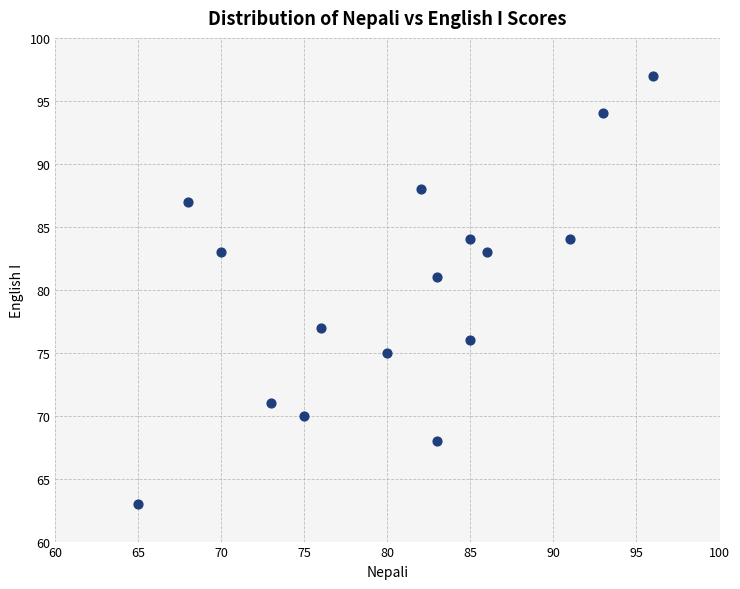

What Y value in the scatter plot is closest to 80?

81